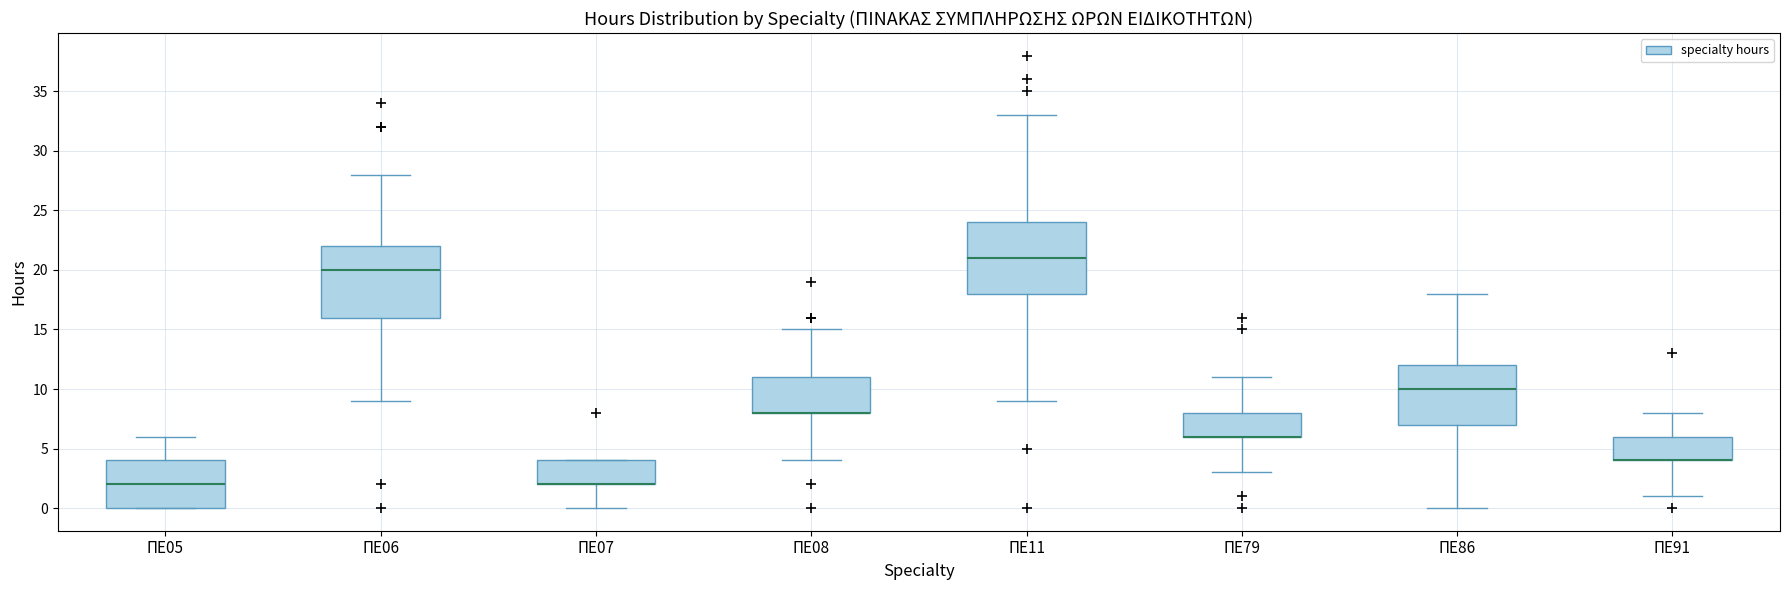

Where is the lower edge of the box for ΠΕ11 on the y-axis? The values are not printed on the chart, so give them approximately, as read against the axis.

18